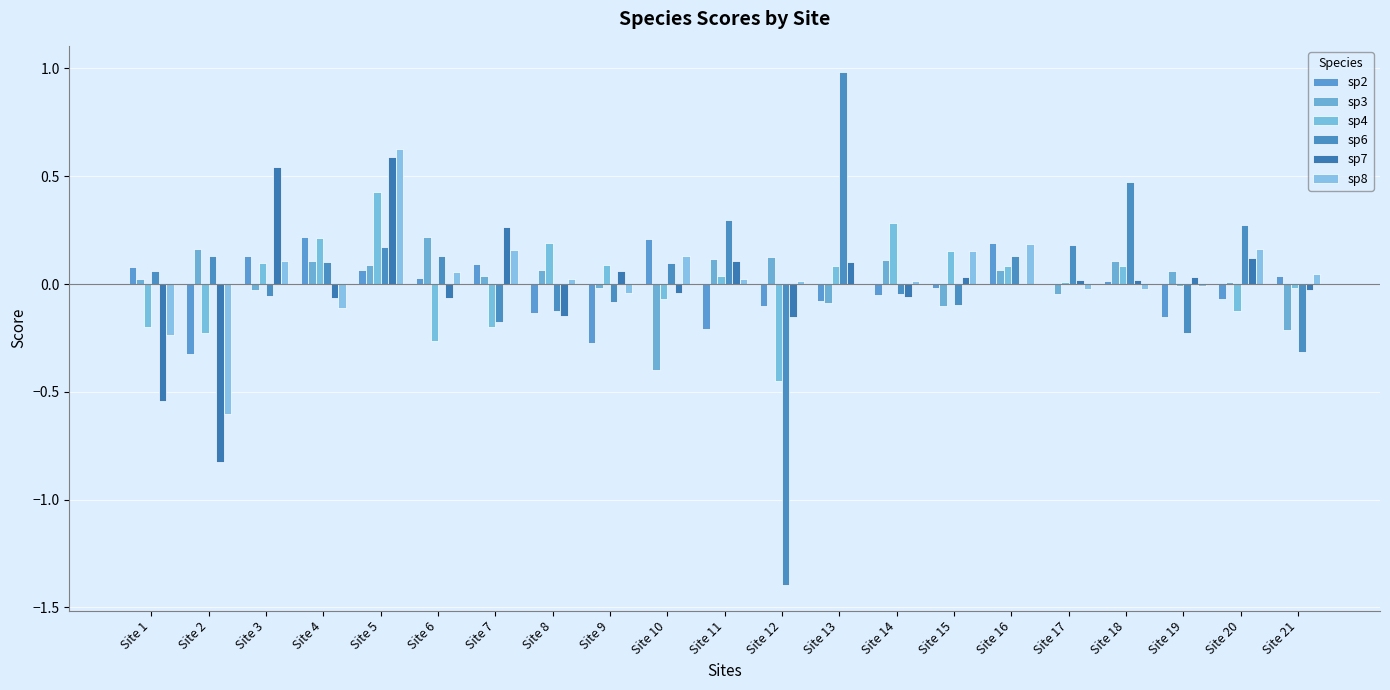

Reading left to right, list all the values displayed in this chart.

sp2: 0.1	-0.3	0.1	0.2	0.1	0.0	0.1	-0.1	-0.3	0.2	-0.2	-0.1	-0.1	-0.1	-0.0	0.2	0.0	0.0	-0.2	-0.1	0.0
sp3: 0.0	0.2	-0.0	0.1	0.1	0.2	0.0	0.1	-0.0	-0.4	0.1	0.1	-0.1	0.1	-0.1	0.1	-0.0	0.1	0.1	0.0	-0.2
sp4: -0.2	-0.2	0.1	0.2	0.4	-0.3	-0.2	0.2	0.1	-0.1	0.0	-0.4	0.1	0.3	0.2	0.1	0.0	0.1	-0.0	-0.1	-0.0
sp6: 0.1	0.1	-0.1	0.1	0.2	0.1	-0.2	-0.1	-0.1	0.1	0.3	-1.4	1.0	-0.0	-0.1	0.1	0.2	0.5	-0.2	0.3	-0.3
sp7: -0.5	-0.8	0.5	-0.1	0.6	-0.1	0.3	-0.1	0.1	-0.0	0.1	-0.2	0.1	-0.1	0.0	0.0	0.0	0.0	0.0	0.1	-0.0
sp8: -0.2	-0.6	0.1	-0.1	0.6	0.1	0.2	0.0	-0.0	0.1	0.0	0.0	0.0	0.0	0.2	0.2	-0.0	-0.0	-0.0	0.2	0.0